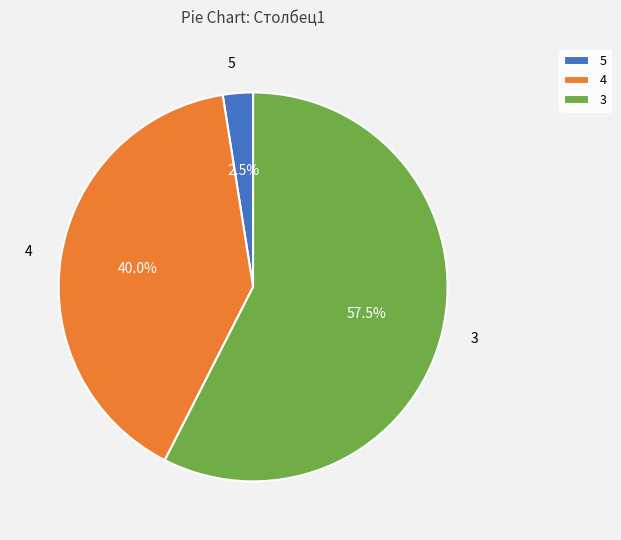

To the nearest percent, what is the difference between the 3 and 5 slice percentages?

55%